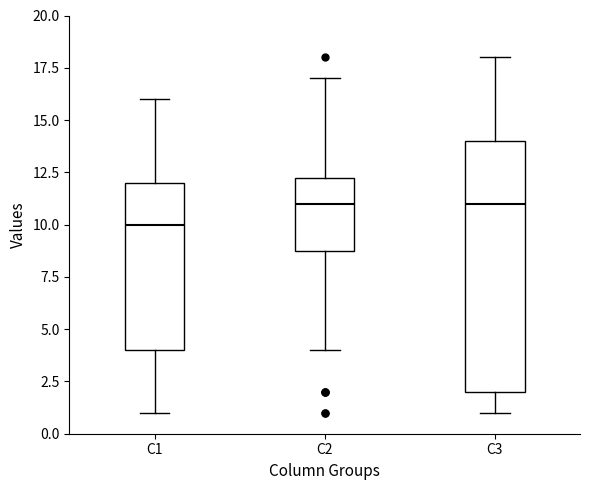

Comparing the boxes themselves (not the whiskers), which one is the tallest?

C3